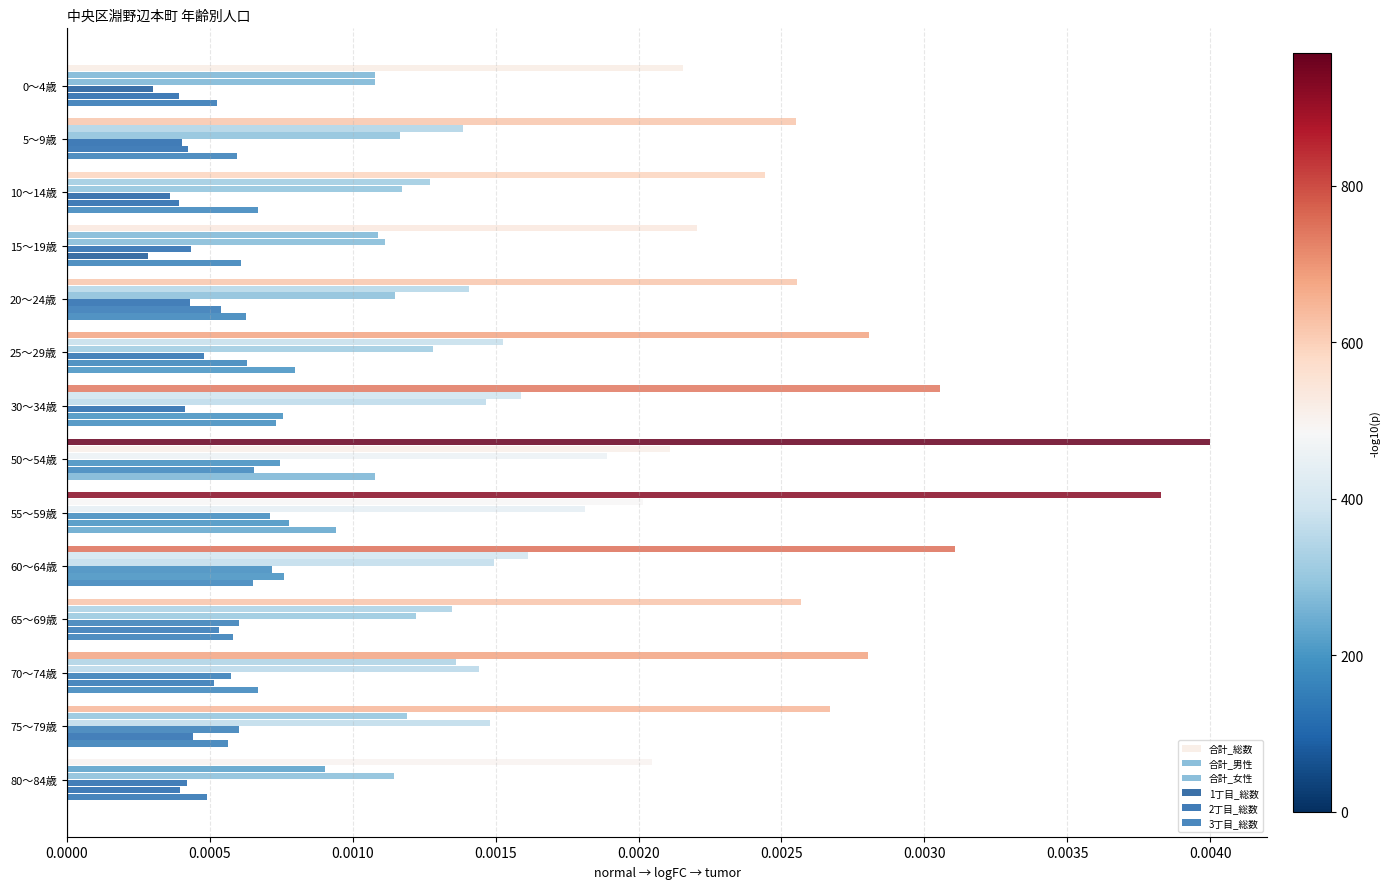

Which series has the largest total across all categories?

合計_総数